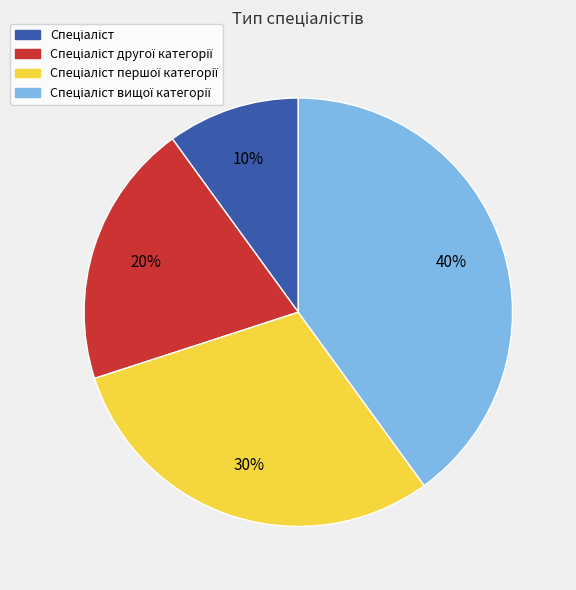

To the nearest percent, what is the difference between the largest and smallest slice percentages?

30%